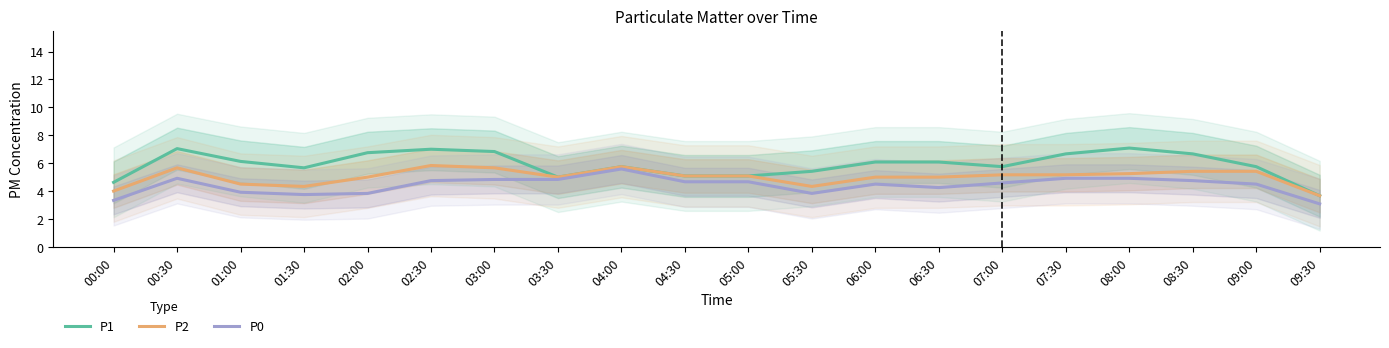

True or false: P1 and P2 cross at least once.

False